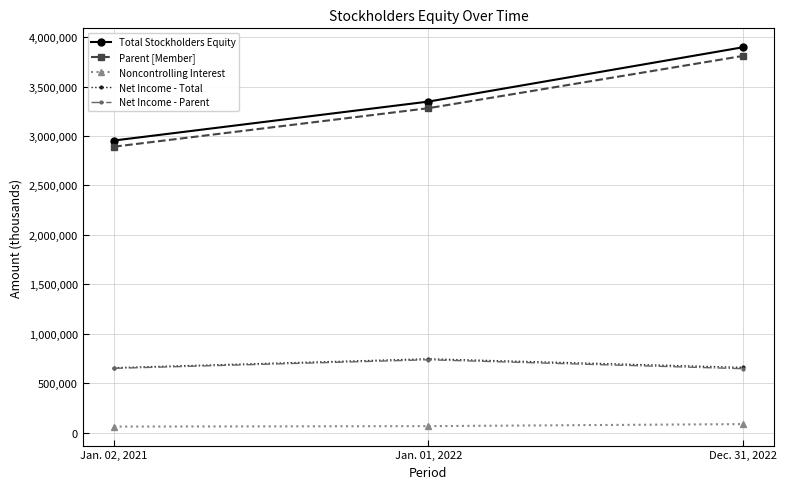

Is it true that Net Income - Parent equals 737690 at Jan. 01, 2022?

True